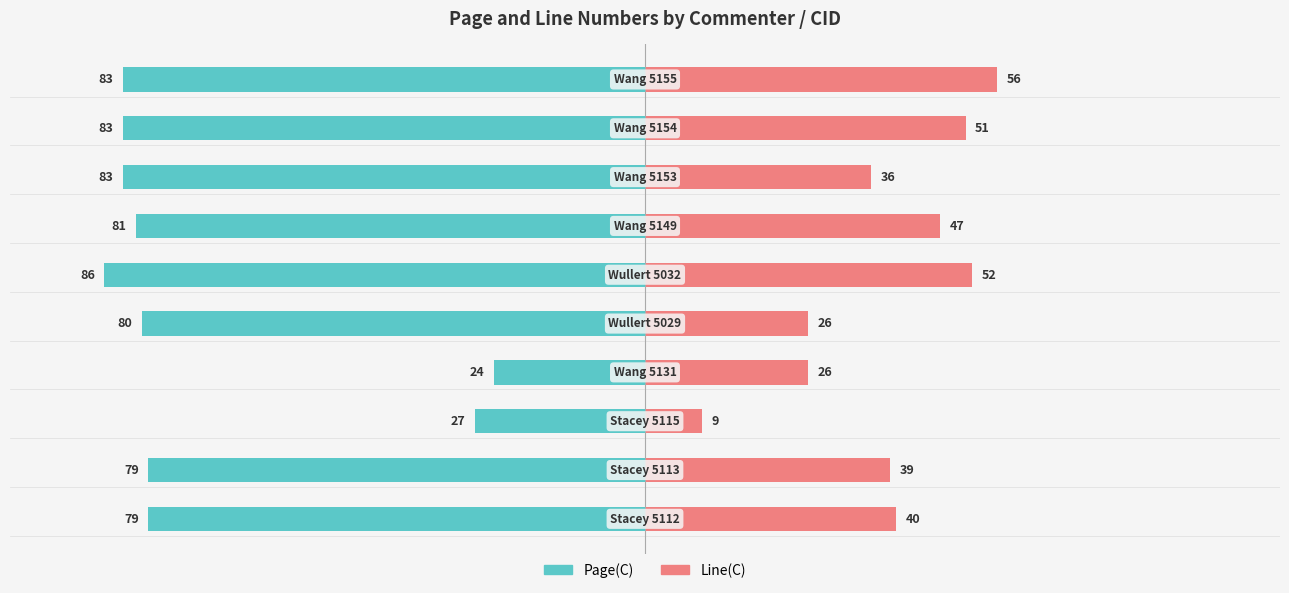

What is the sum of all Page(C) values?

-705